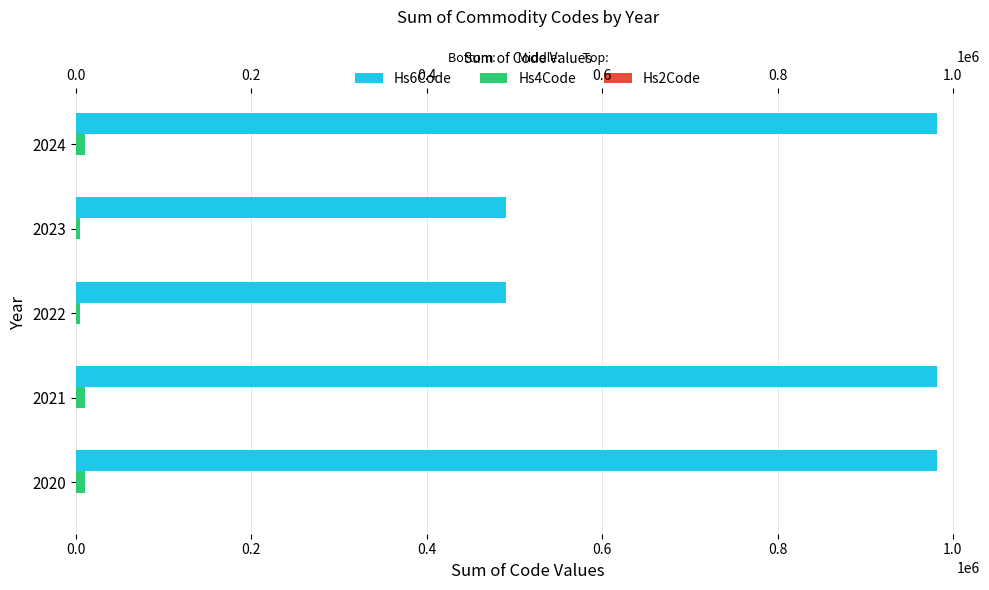

Which series changed the most between 2021 and 2023?

Hs6Code